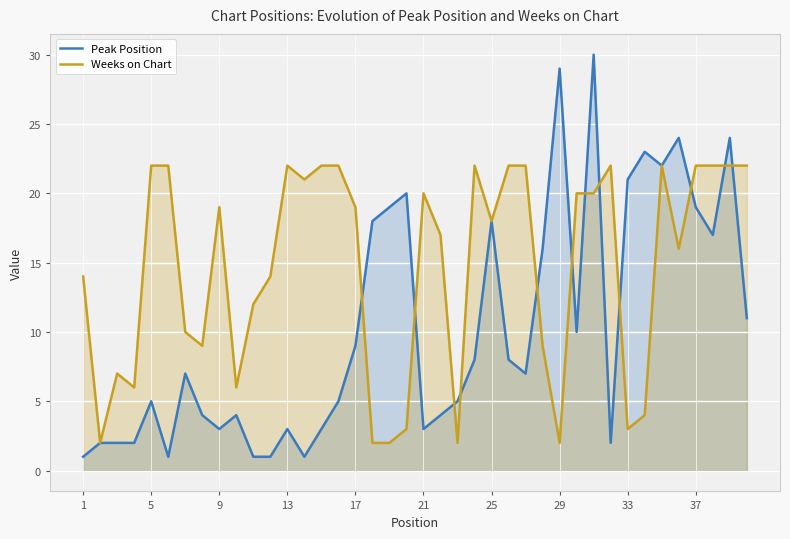

True or false: Weeks on Chart has a value of 22 at 13.

True